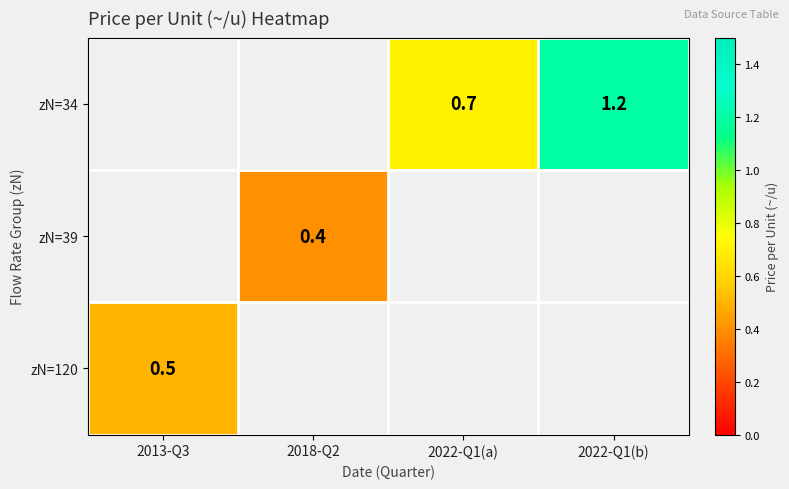

The value of zN=34 at 2022-Q1(b) is 1.2. True or false?

True